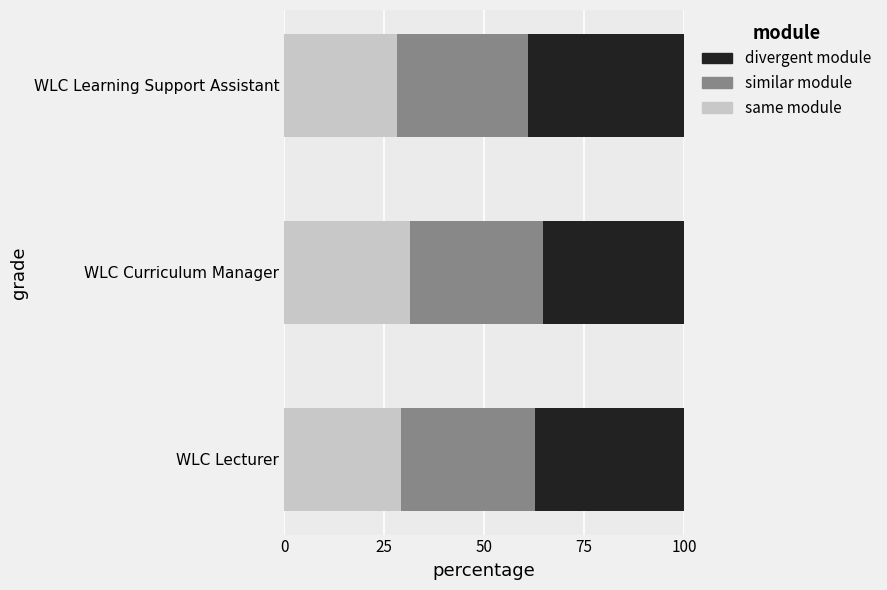

What is the average value of the same module series?

29.7